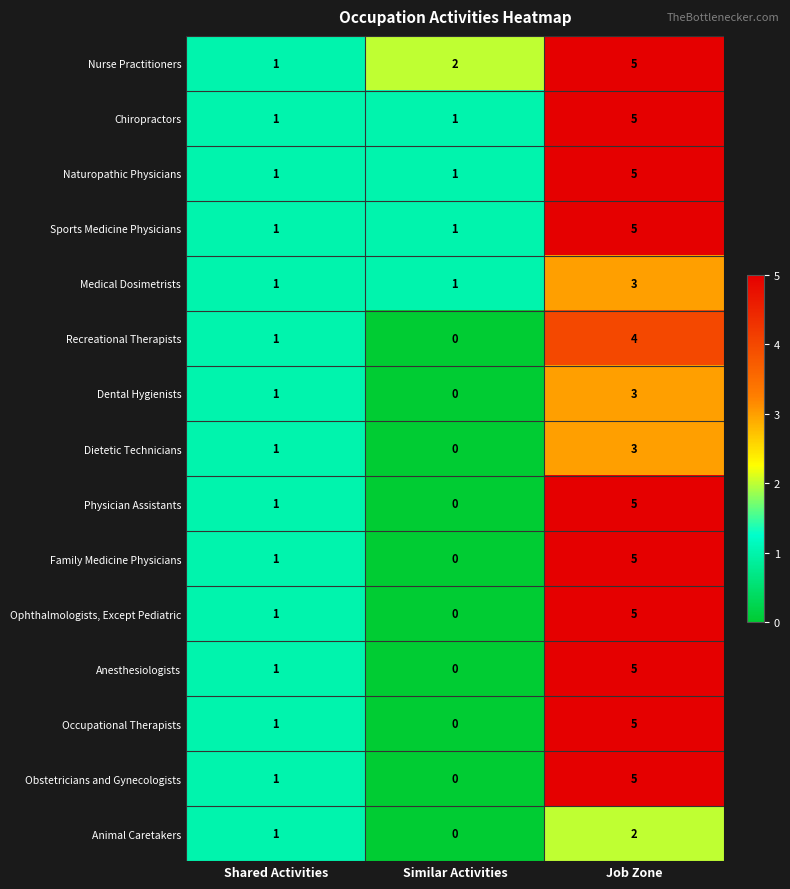

True or false: Recreational Therapists has a value of 2 at Similar Activities.

False